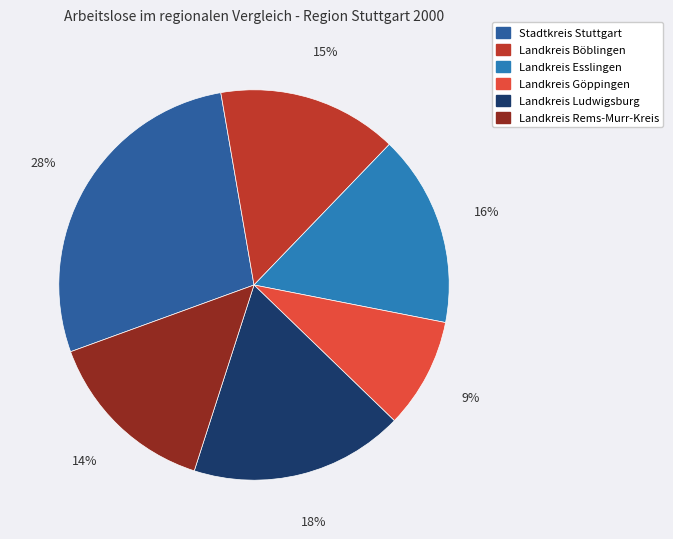

Is it true that Landkreis Rems-Murr-Kreis is 14% of the pie?

True